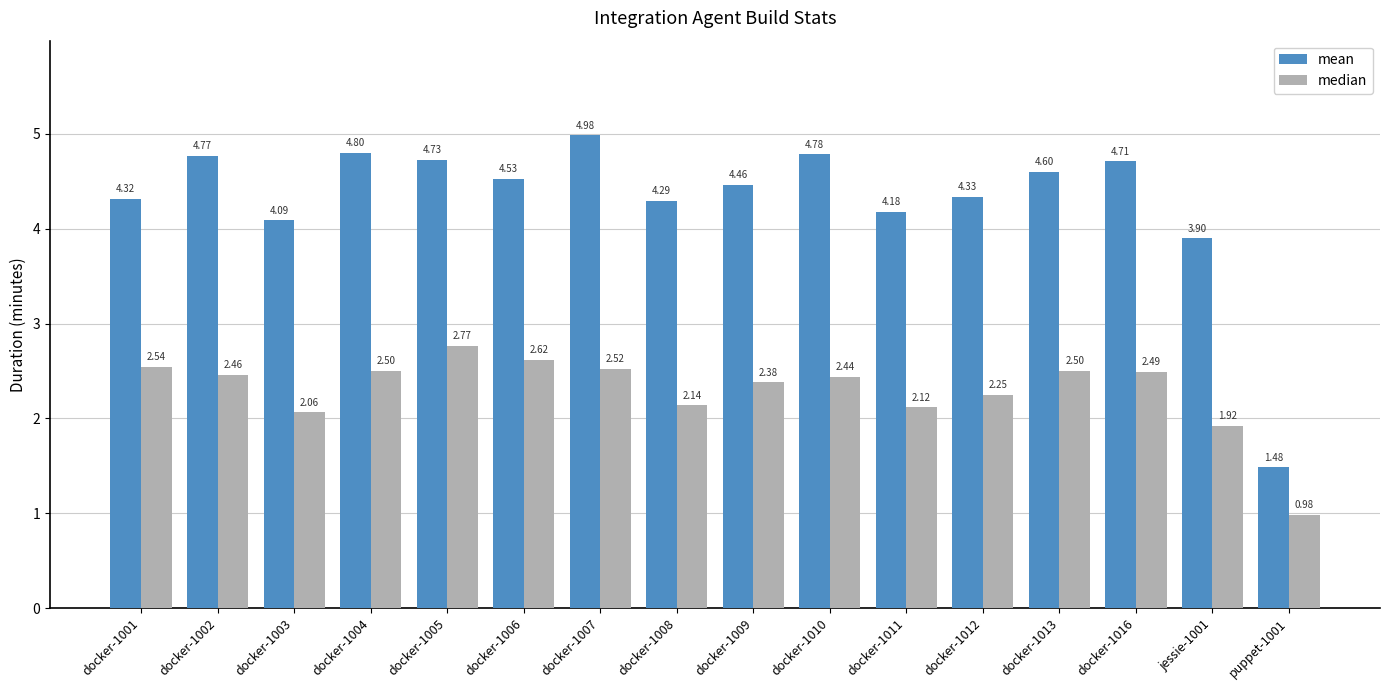

List the labels in order of mean value, smallest first.

puppet-1001, jessie-1001, docker-1003, docker-1011, docker-1008, docker-1001, docker-1012, docker-1009, docker-1006, docker-1013, docker-1016, docker-1005, docker-1002, docker-1010, docker-1004, docker-1007